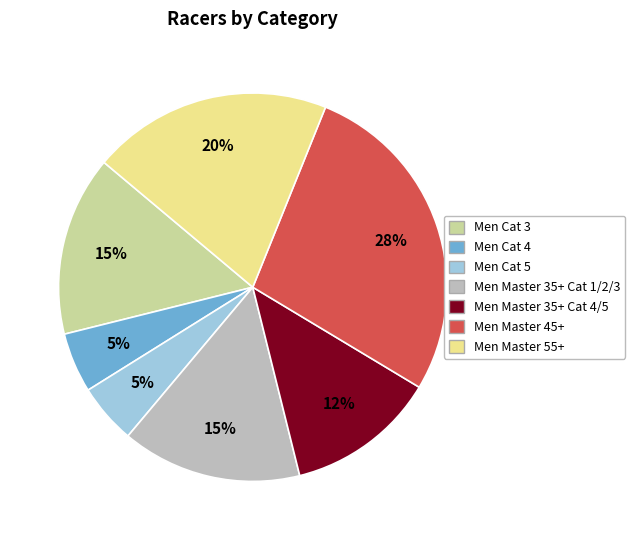

To the nearest percent, what portion does Men Cat 4 represent?

5%